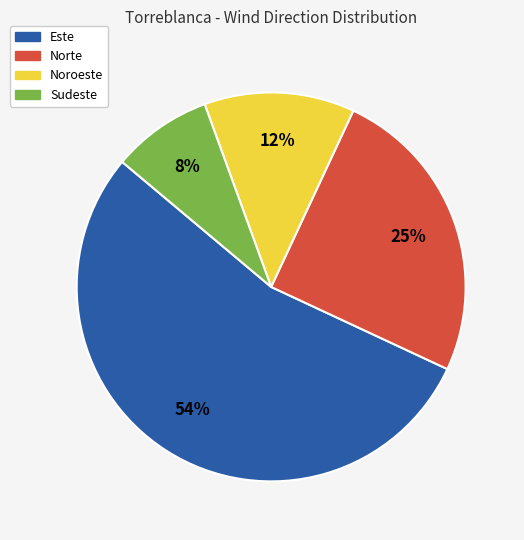

What is the largest slice in the pie chart?

Este